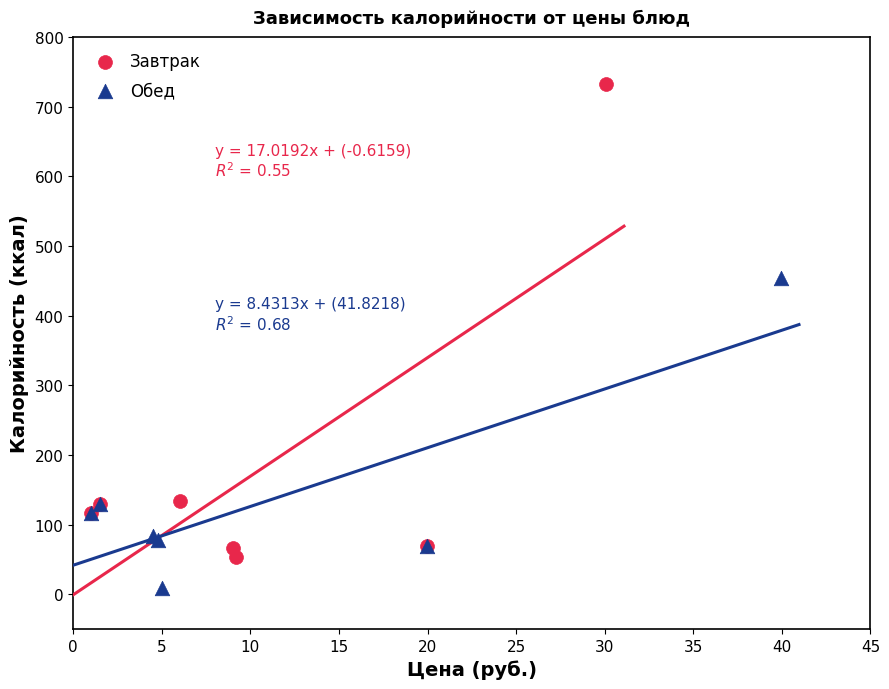

What are all the series names shown in the legend?

Завтрак, Обед